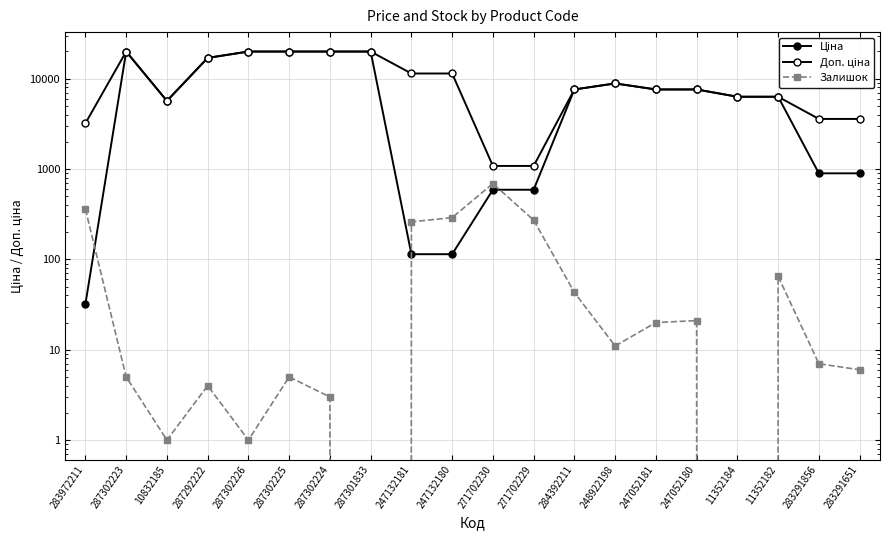

What is the sum of all Залишок values?

2064.0